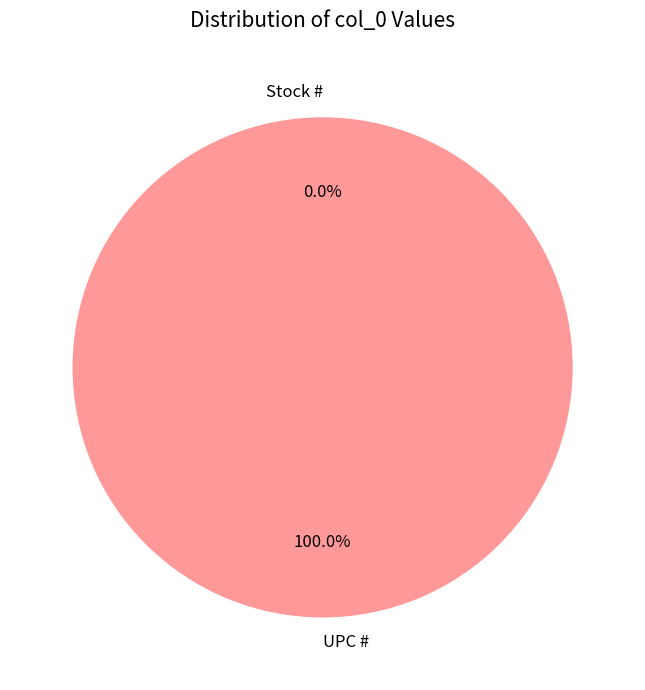

What is the smallest slice in the pie chart?

Stock #